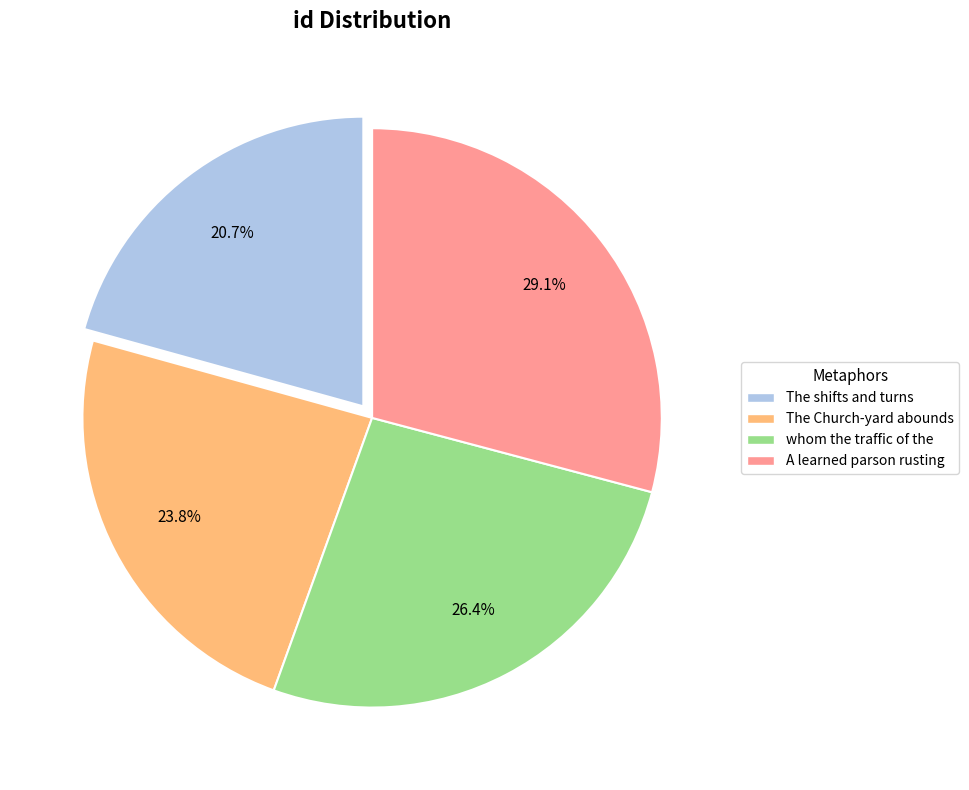

What is the largest slice in the pie chart?

A learned parson rusting